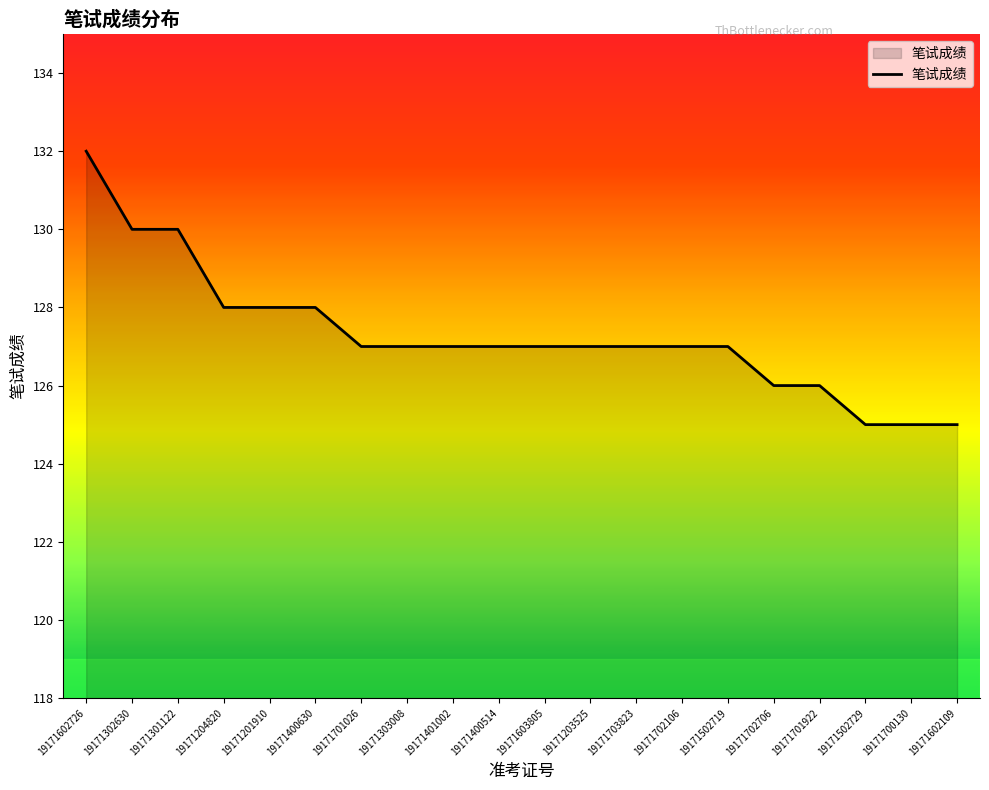

Which category has the highest value across all series?

19171602726